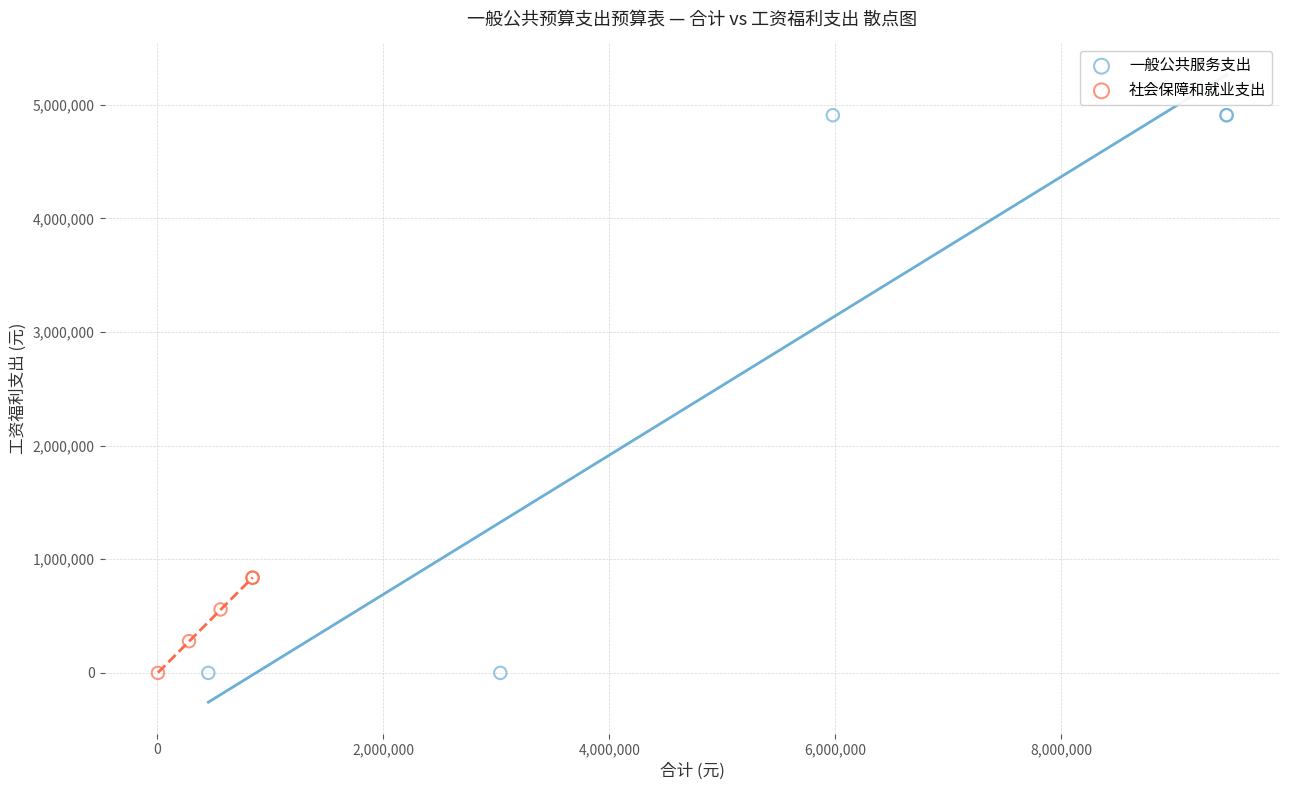

What are all the series names shown in the legend?

一般公共服务支出, 社会保障和就业支出